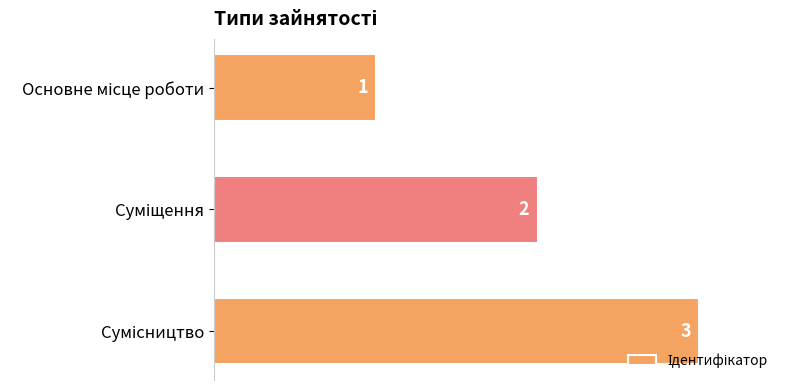

What is the sum of all values?

6